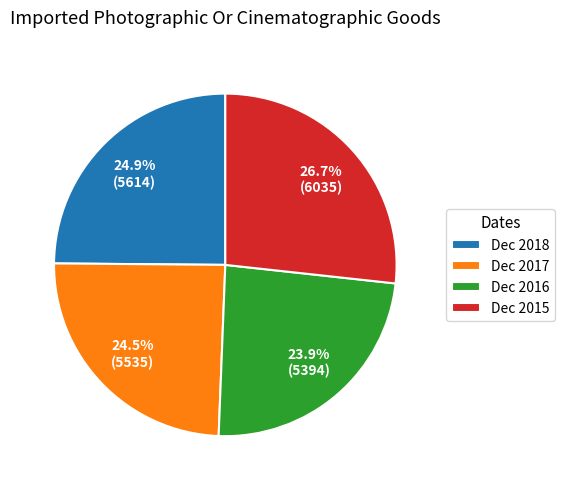

To the nearest percent, what portion does Dec 2015 represent?

27%